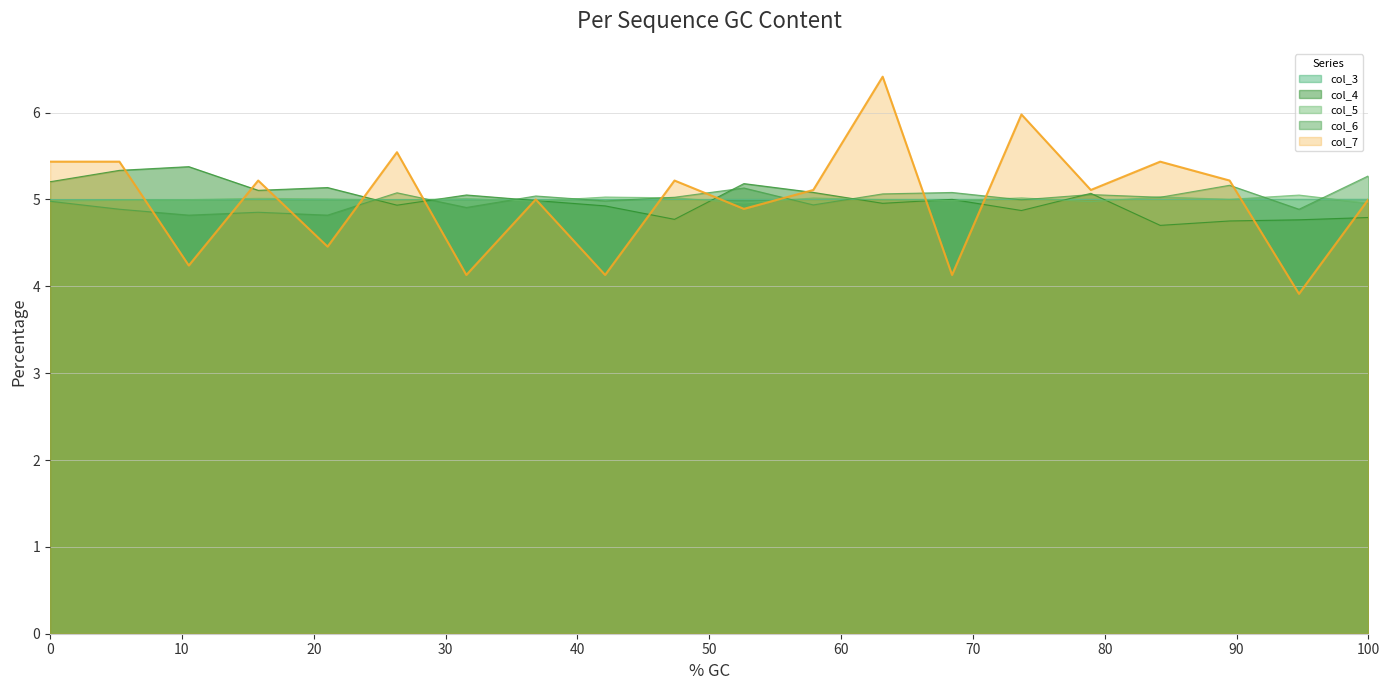

What is the difference between the maximum and minimum values in the col_4 series?

0.7